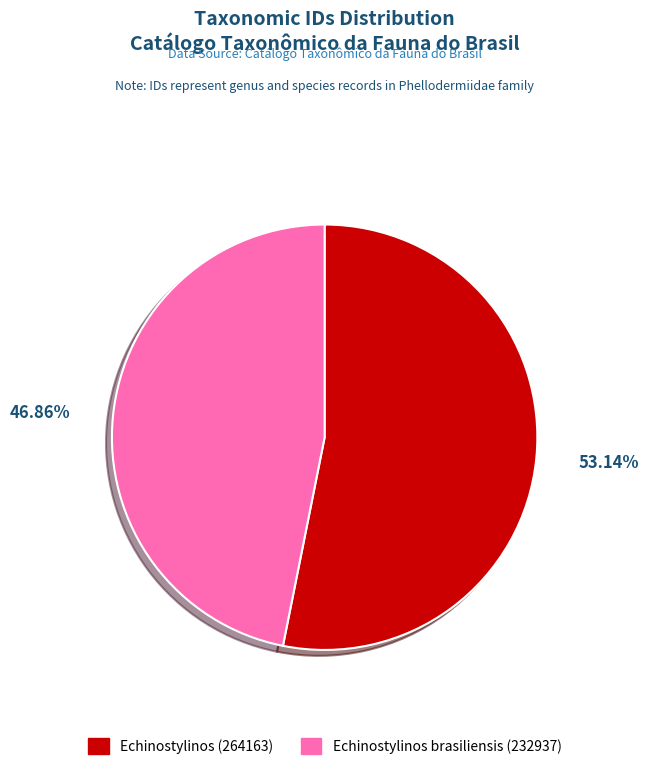

Is it true that Echinostylinos brasiliensis (232937) is 40% of the pie?

False